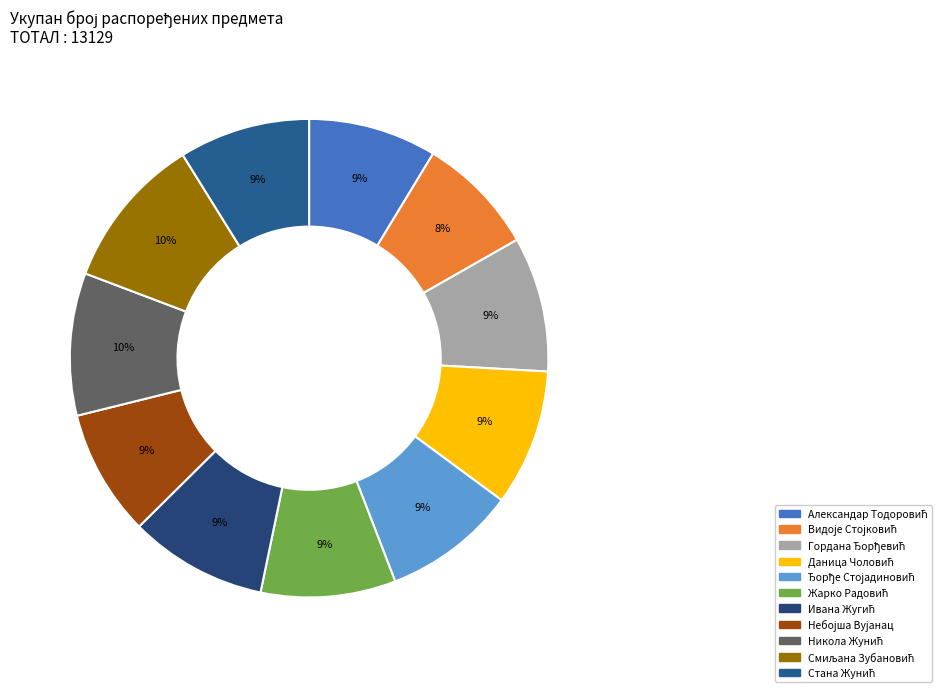

How many slices are in this pie chart?

11